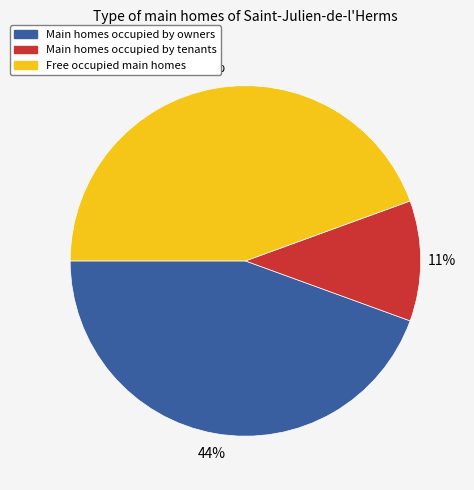

Is there any slice that represents more than half of the pie?

No